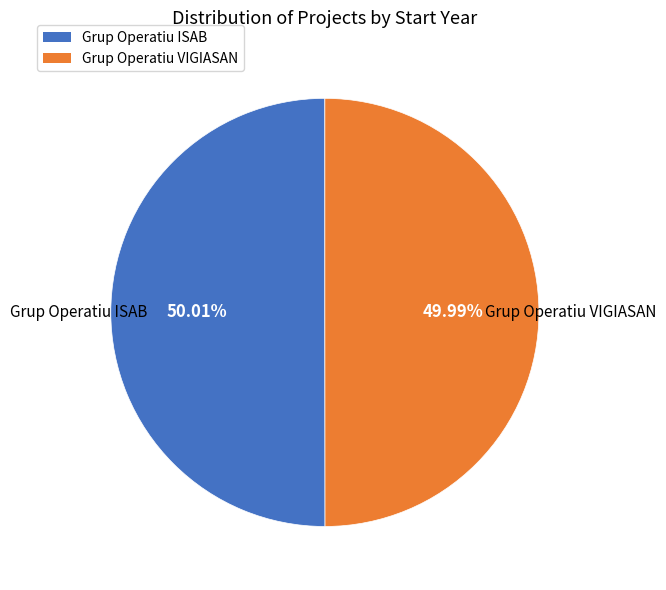

To the nearest percent, what portion does Grup Operatiu VIGIASAN represent?

50%